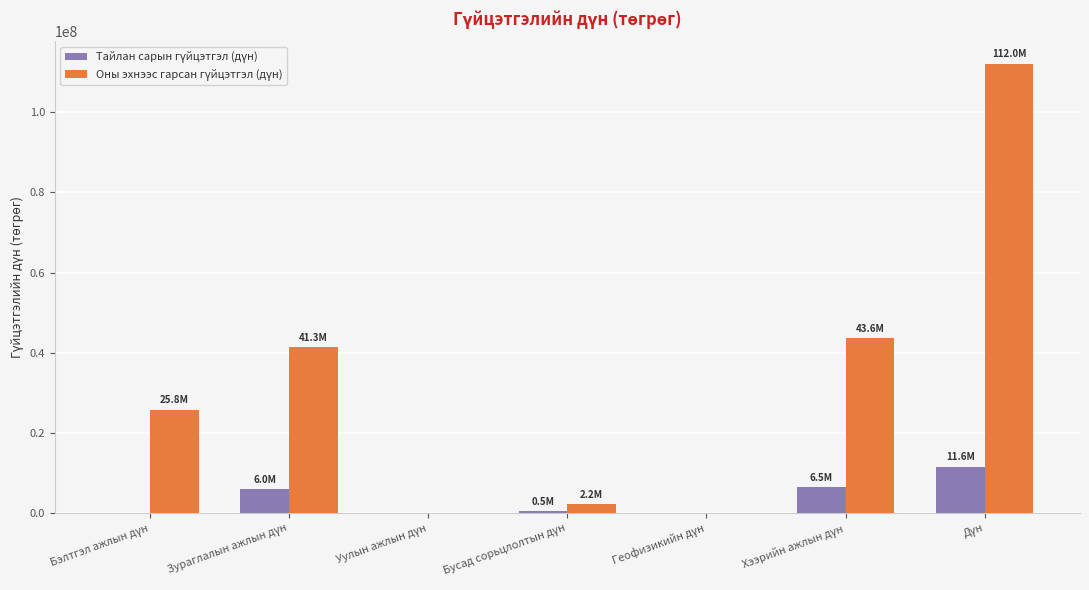

How many distinct data groups are displayed?

2